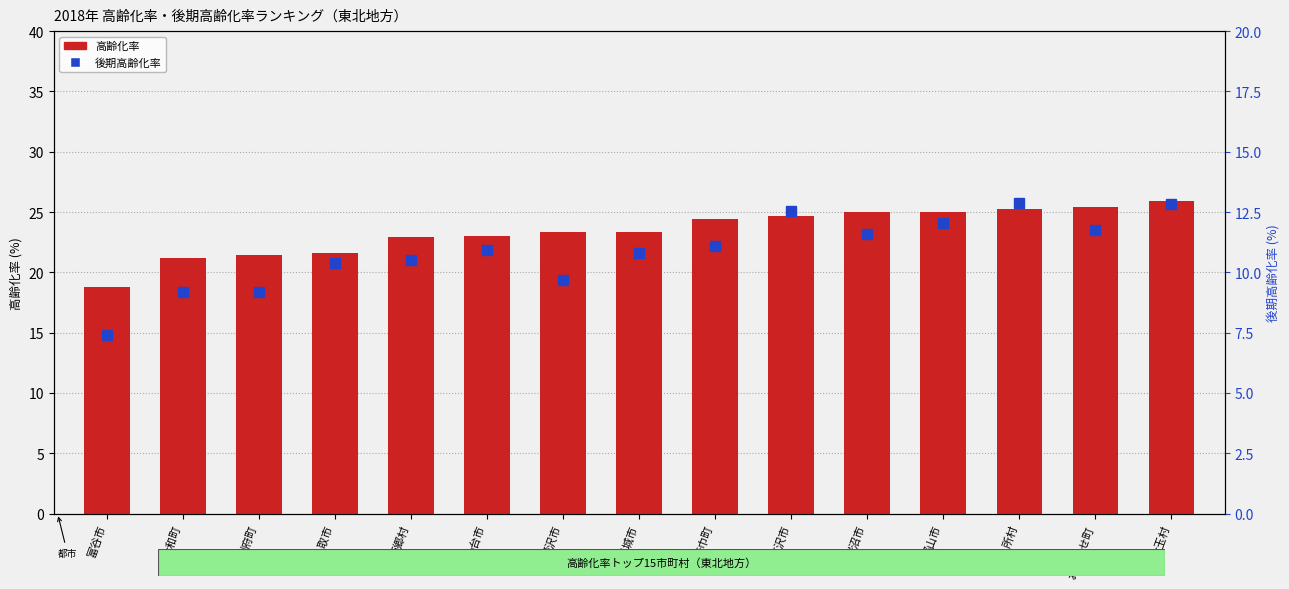

How many distinct data groups are displayed?

2